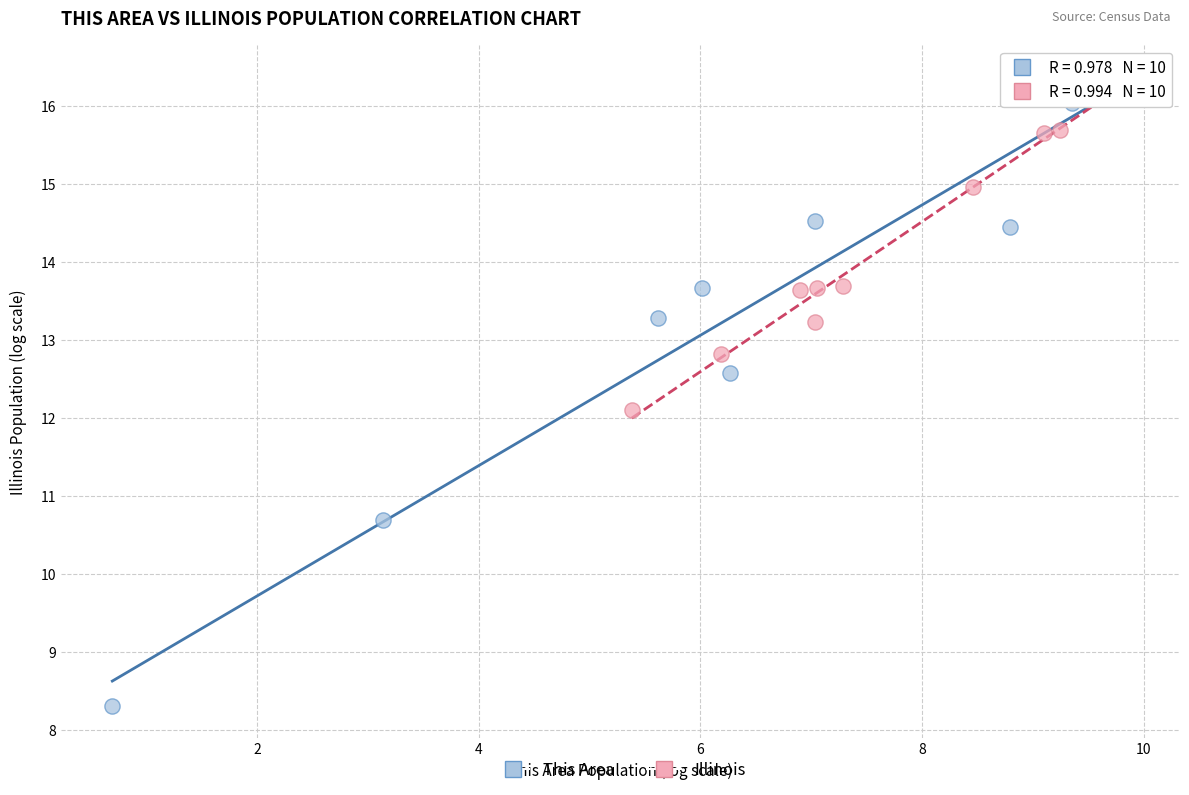

What are all the series names shown in the legend?

This Area, Illinois